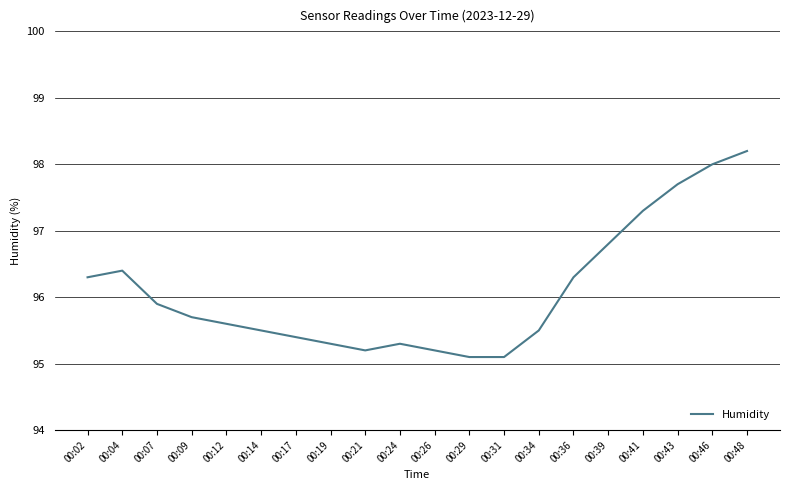

What is the maximum value shown in the chart?

98.2